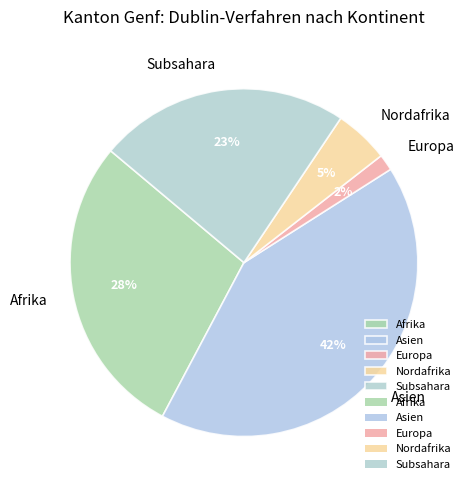

Which has a higher value, Asien or Afrika?

Asien